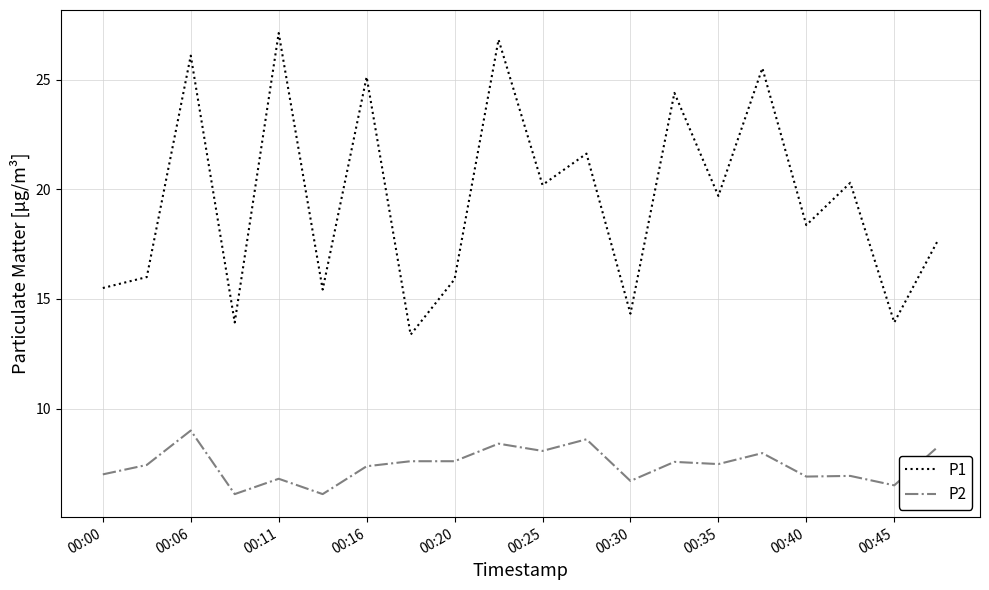

Which series has the largest range (max minus min)?

P1